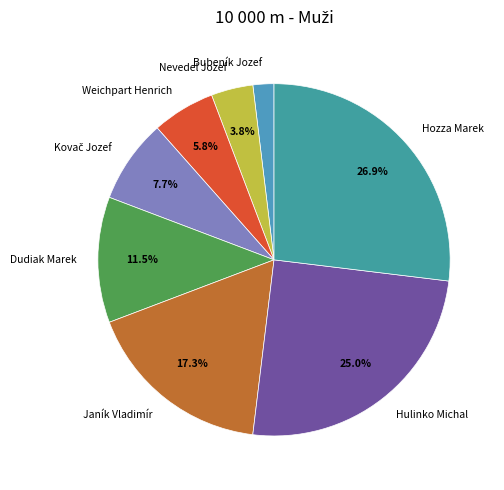

The Weichpart Henrich slice represents 1% of the pie. True or false?

False